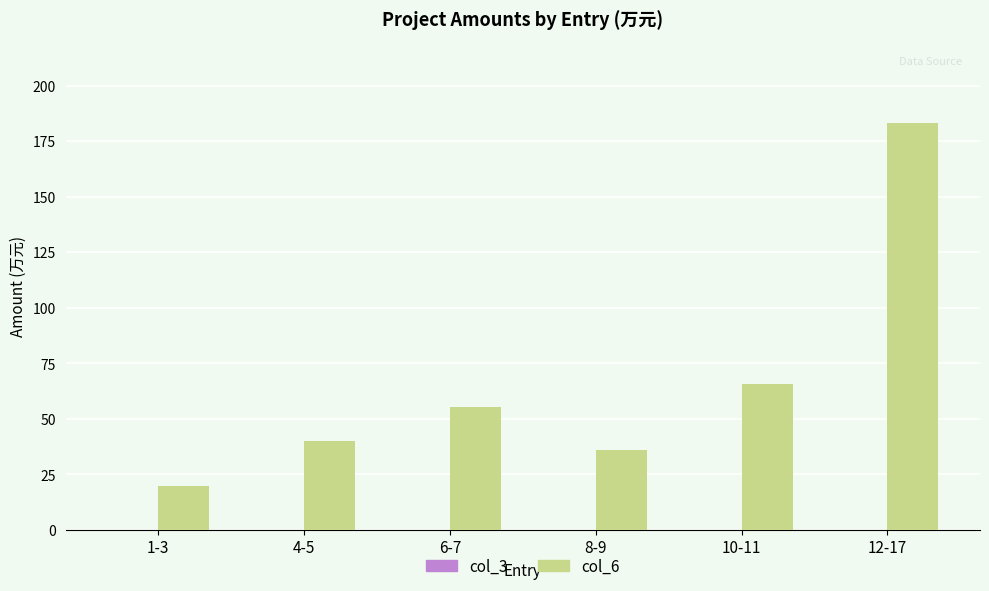

What is the ratio of the value at 1-3 to the value at 4-5?

0.5